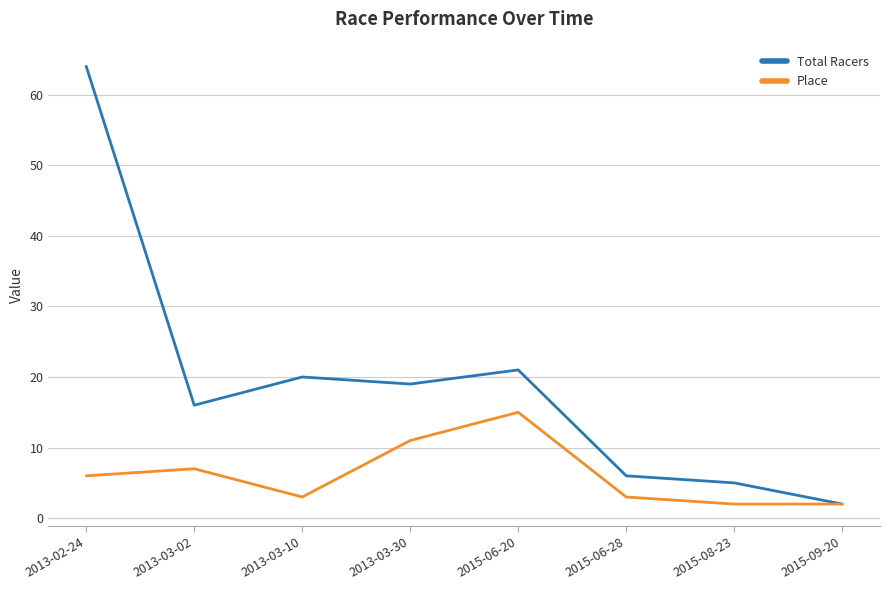

The Place series shows 2 at 2015-09-20. True or false?

True